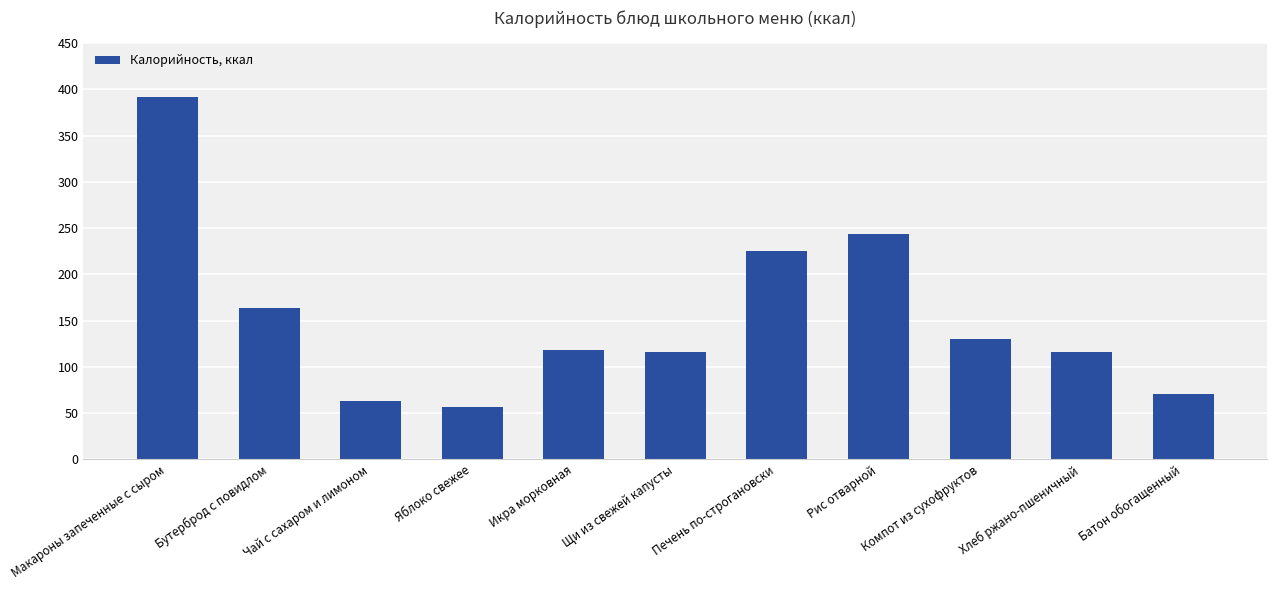

The value at Батон обогащенный is 70.5. True or false?

True